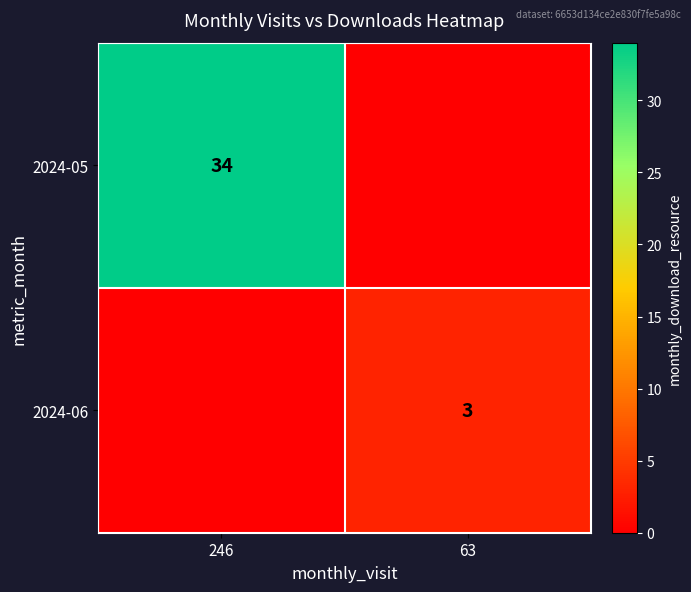

The 2024-05 series shows 34 at 246. True or false?

True